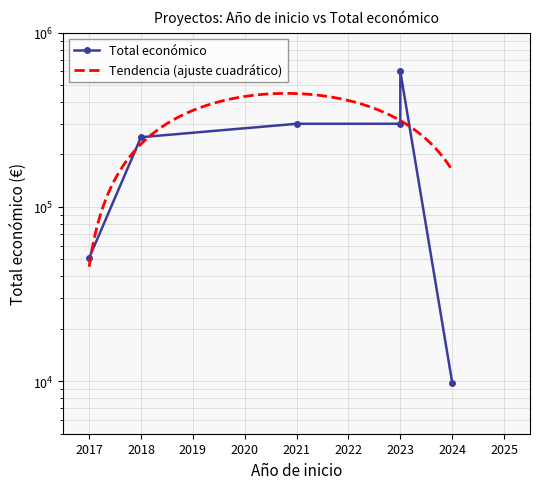

What is the change in value from 2017 to 2024?

-41097